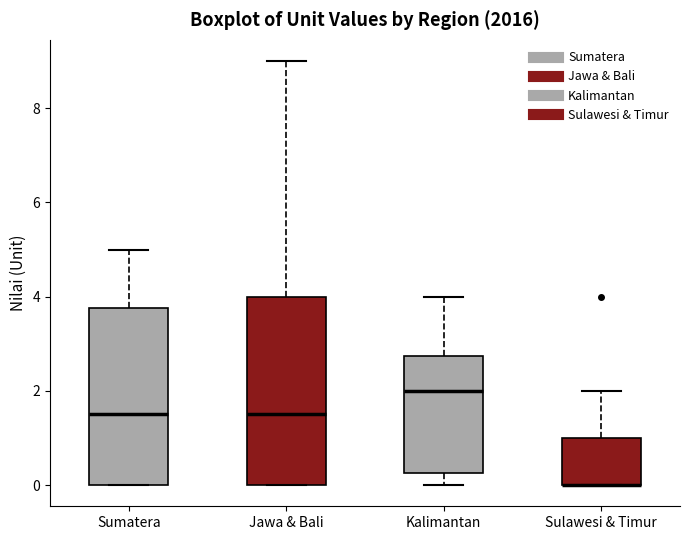

Reading left to right, transcribe this box plot: for each box, give where its median line is, the range the box spans, and where its two whiskers end, as read against the y-axis. The values are not printed on the chart, so give them approximately, as read against the axis.

Sumatera: median 1.6, box 0.0 to 3.8, whiskers 0.0 to 5.0
Jawa & Bali: median 1.6, box 0.0 to 4.0, whiskers 0.0 to 9.0
Kalimantan: median 2.0, box 0.2 to 2.8, whiskers 0.0 to 4.0
Sulawesi & Timur: median 0.0 (drawn on the box's lower edge), box 0.0 to 1.0, whiskers 0.0 to 2.0